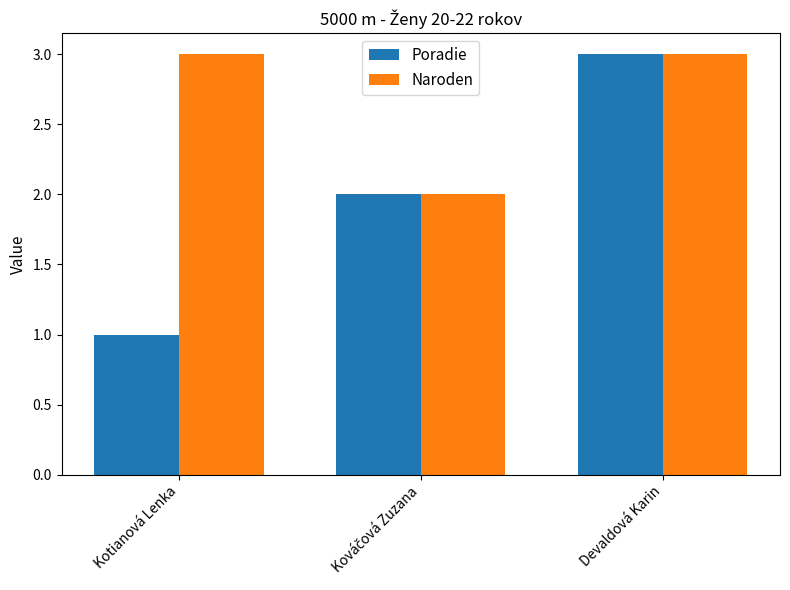

What is the minimum value shown in the chart?

1